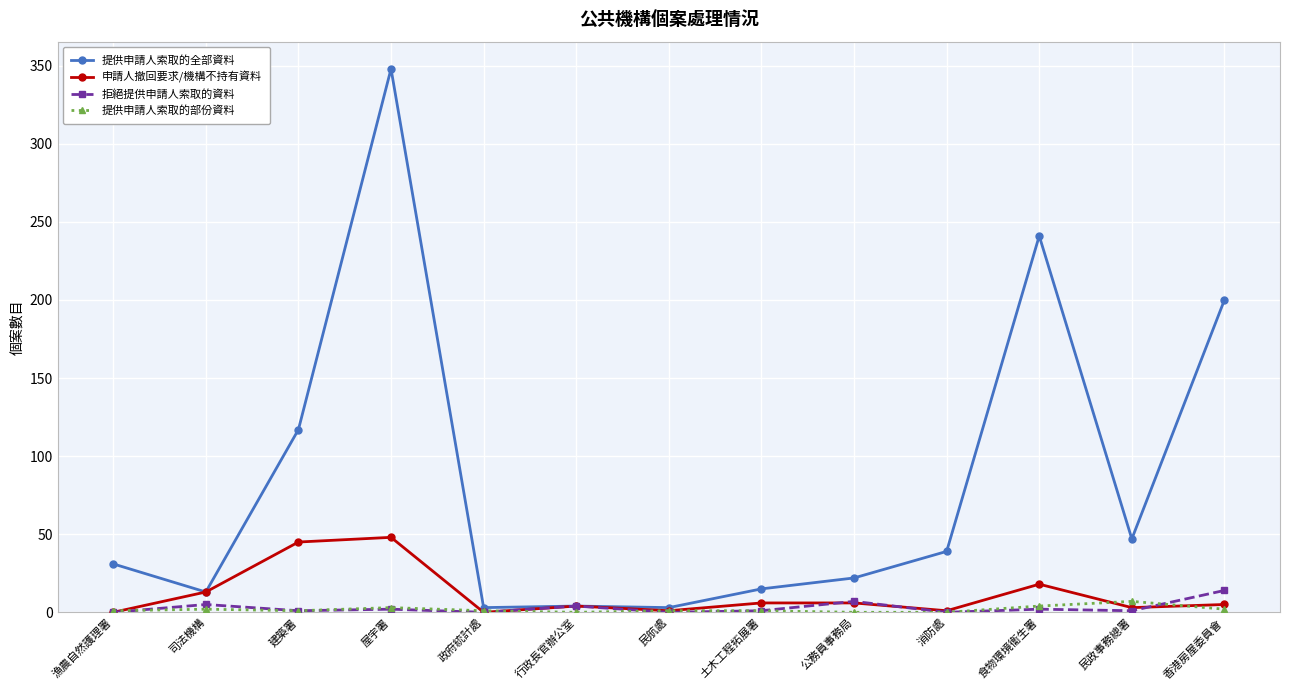

What is the label of the 10th point from the right?

屋宇署